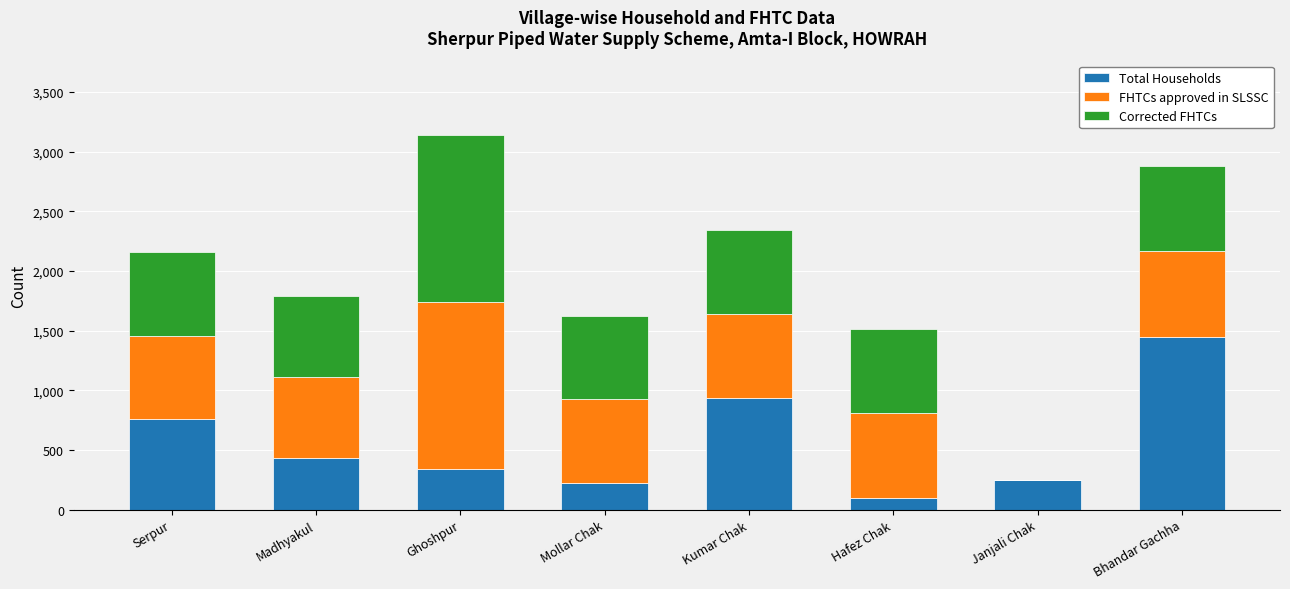

How many data points does each series have?

8